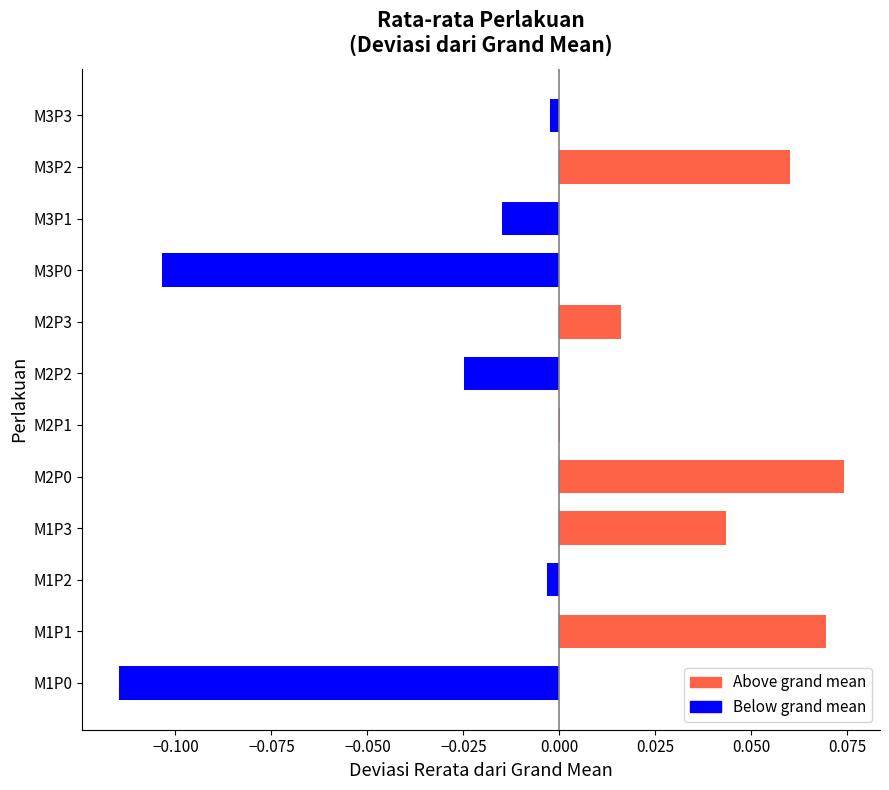

Rank the categories by value from lowest to highest.

M1P0, M3P0, M2P2, M3P1, M1P2, M3P3, M2P1, M2P3, M1P3, M3P2, M1P1, M2P0